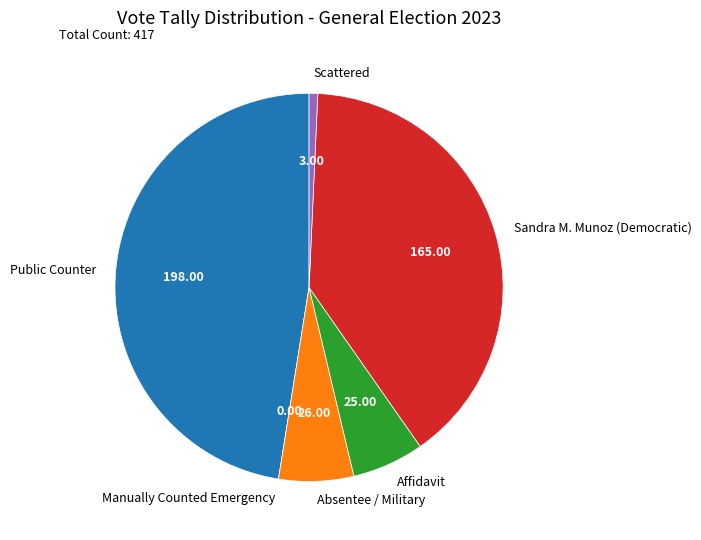

Which has a higher value, Absentee / Military or Public Counter?

Public Counter